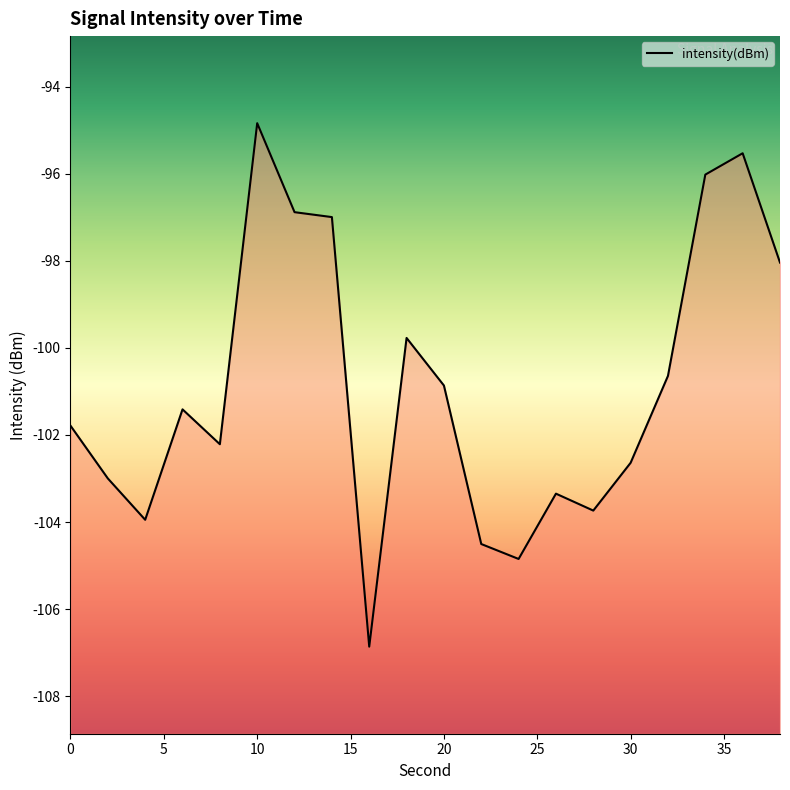

At which category does the chart reach its peak across all series?

10